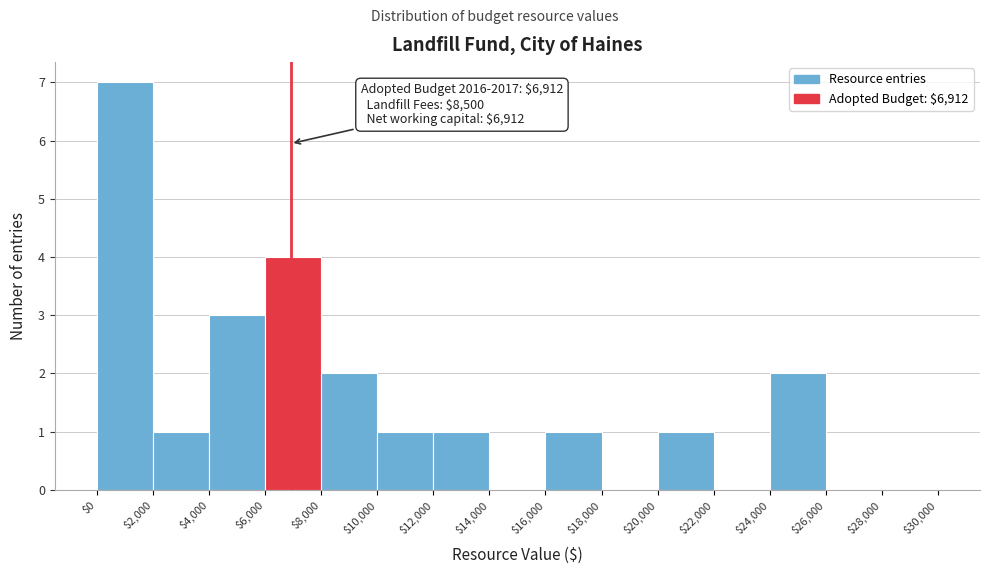

Over which range of the x-axis is the bar tallest?

$0 to $2,000